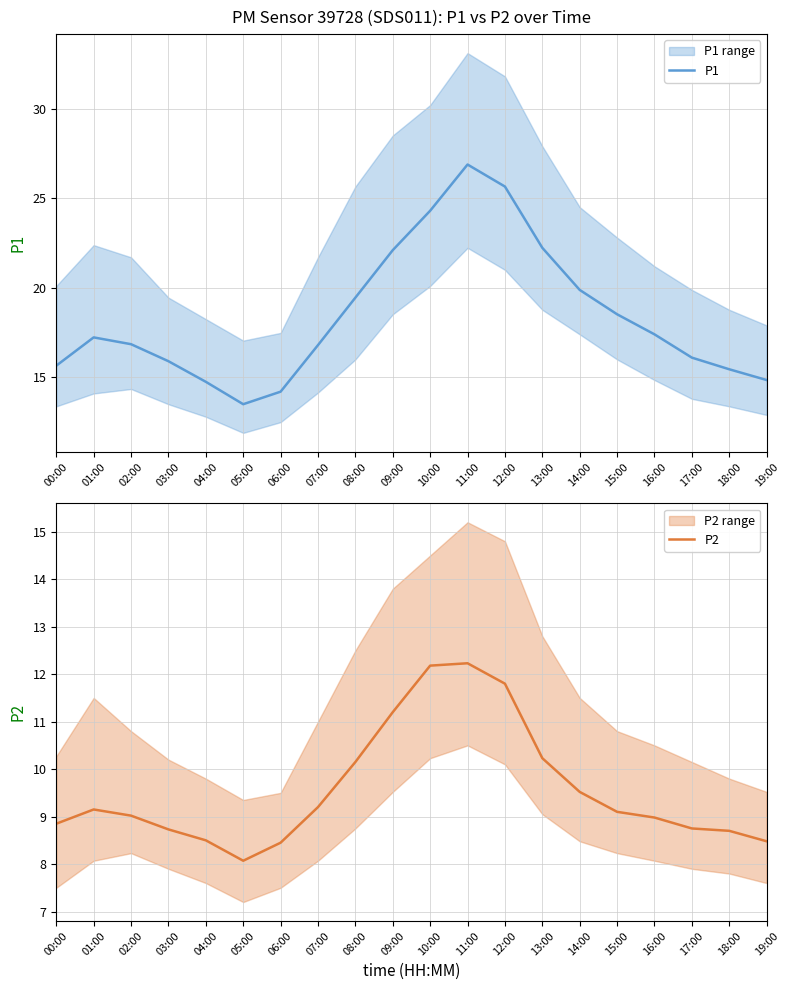

In P2, how many points are higher than both neighbors (excluding endpoints)?

2